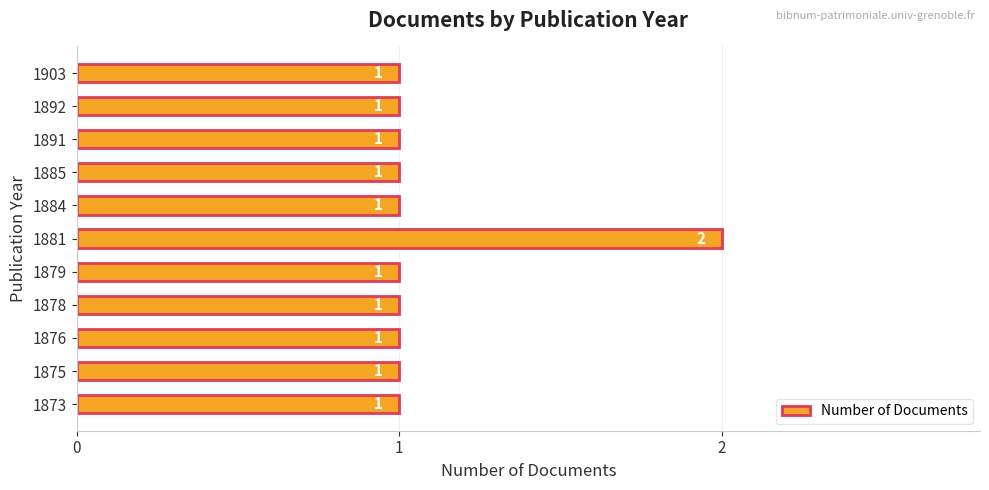

Reading bottom to top, transcribe all the data shown in this chart.

1873=1	1875=1	1876=1	1878=1	1879=1	1881=2	1884=1	1885=1	1891=1	1892=1	1903=1